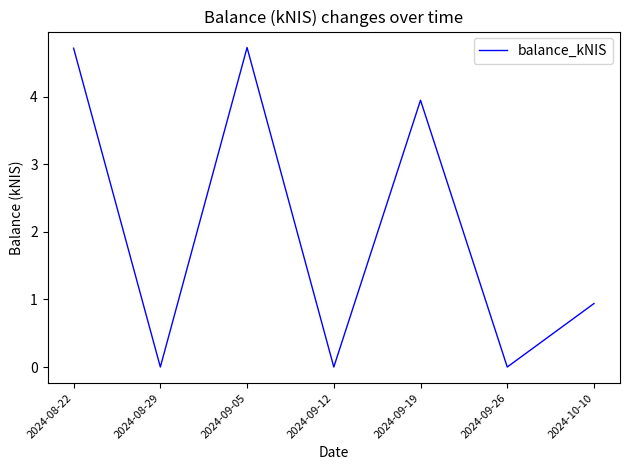

The chart shows a value of 0.0 at 2024-08-29. True or false?

True